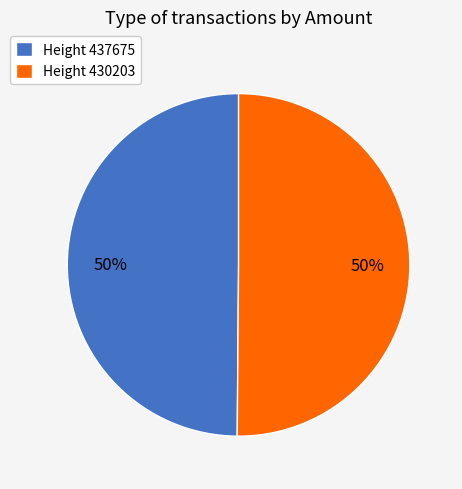

Combined, do Height 437675 and Height 430203 account for over 50%?

Yes